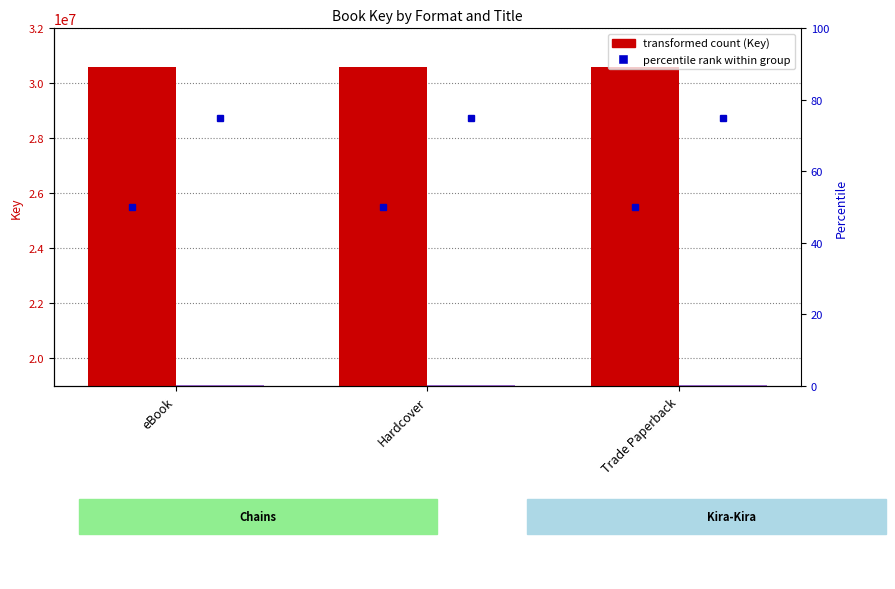

The Chains series shows 30585656 at eBook. True or false?

True